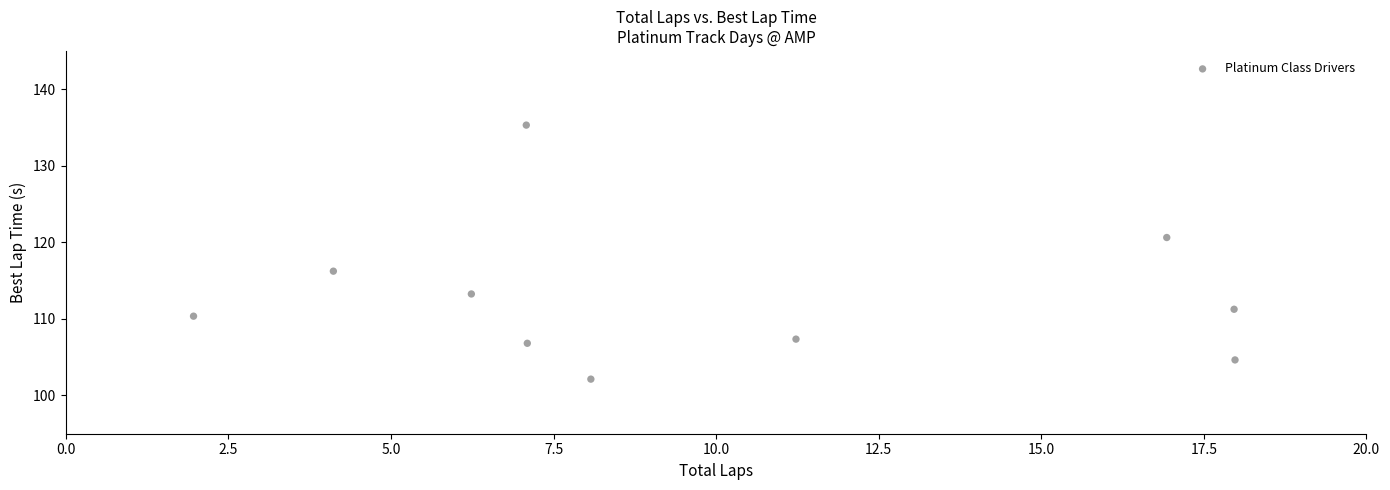

What Y value in the scatter plot is closest to 118?

116.2